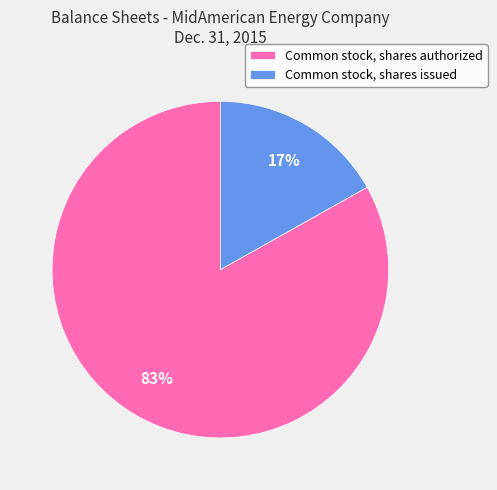

To the nearest percent, what percentage of the pie is Common stock, shares issued?

17%